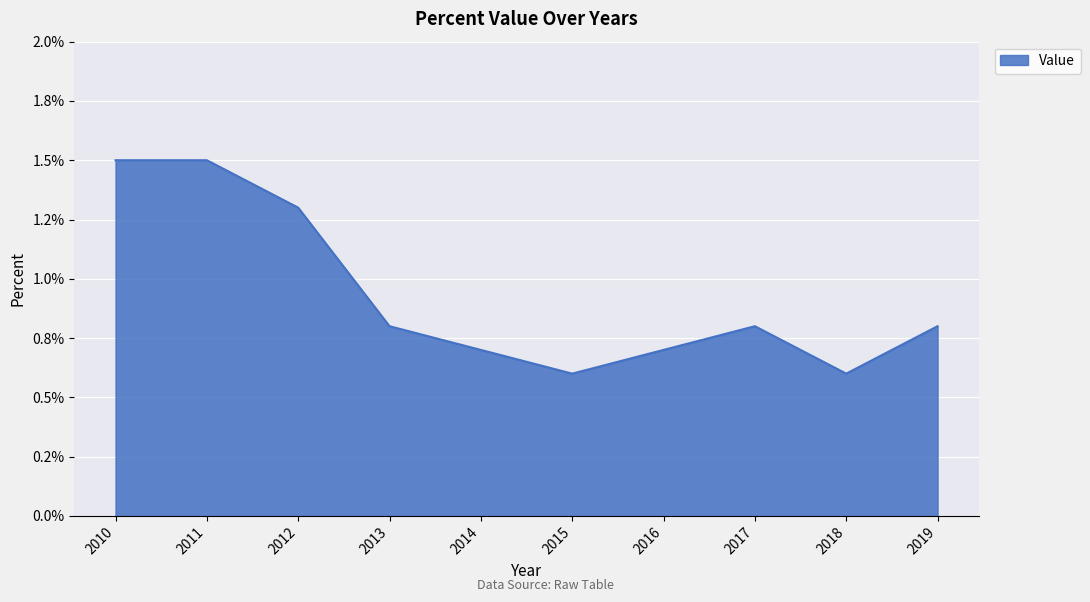

Is it true that the value at 2012 is 0.5?

False